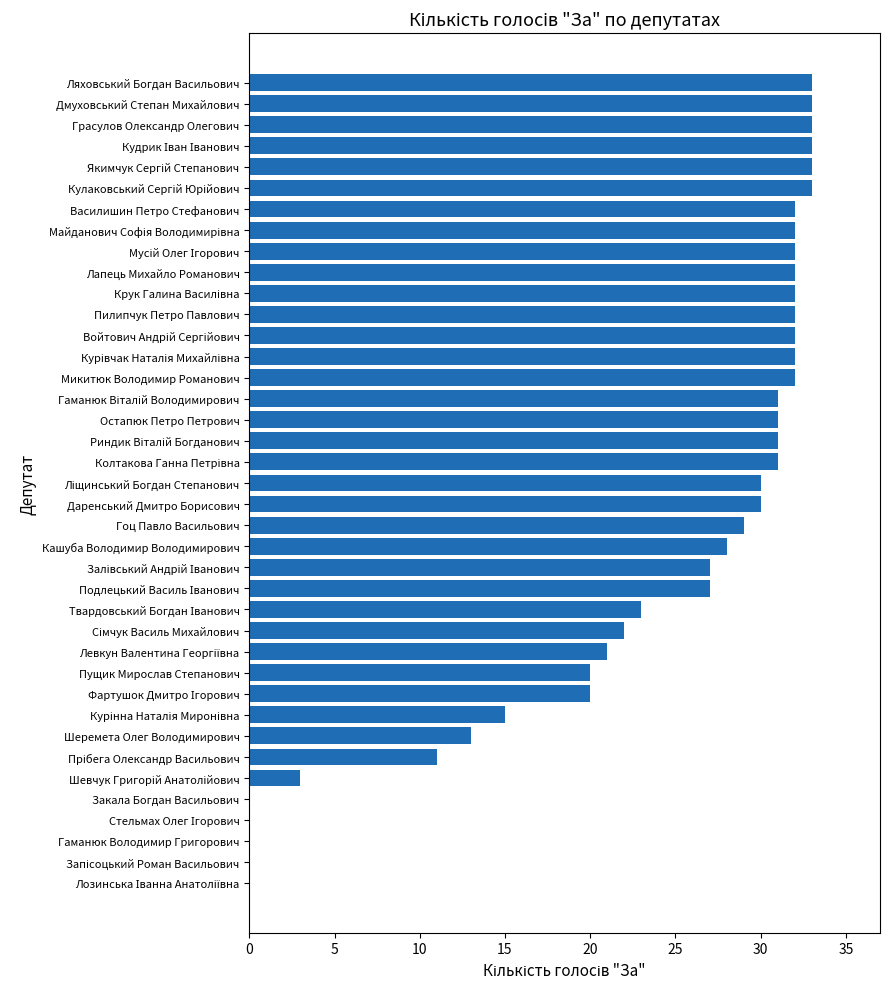

What is the sum of all values?

929